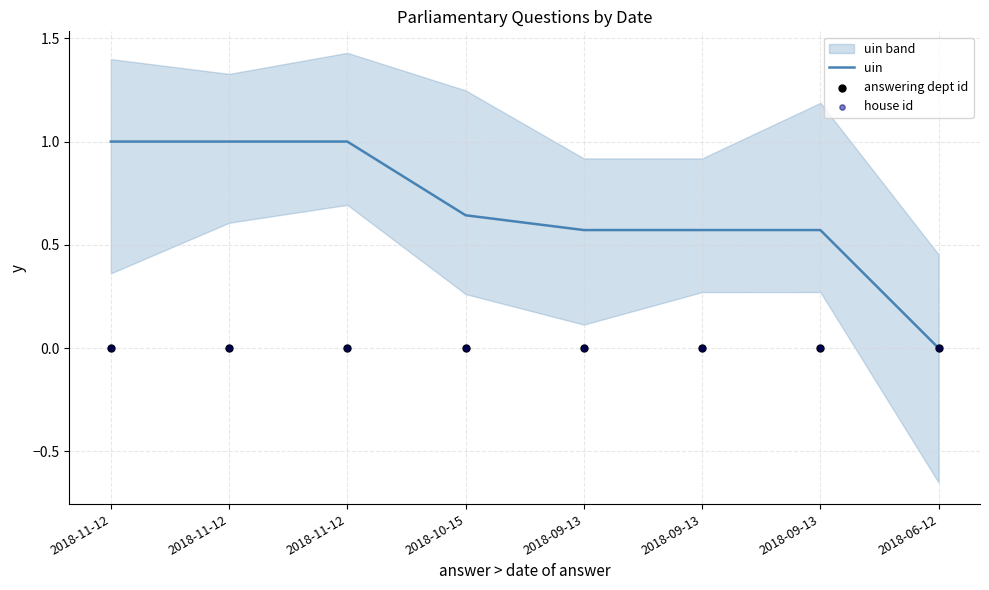

At how many categories does at least one series exceed 0?

7